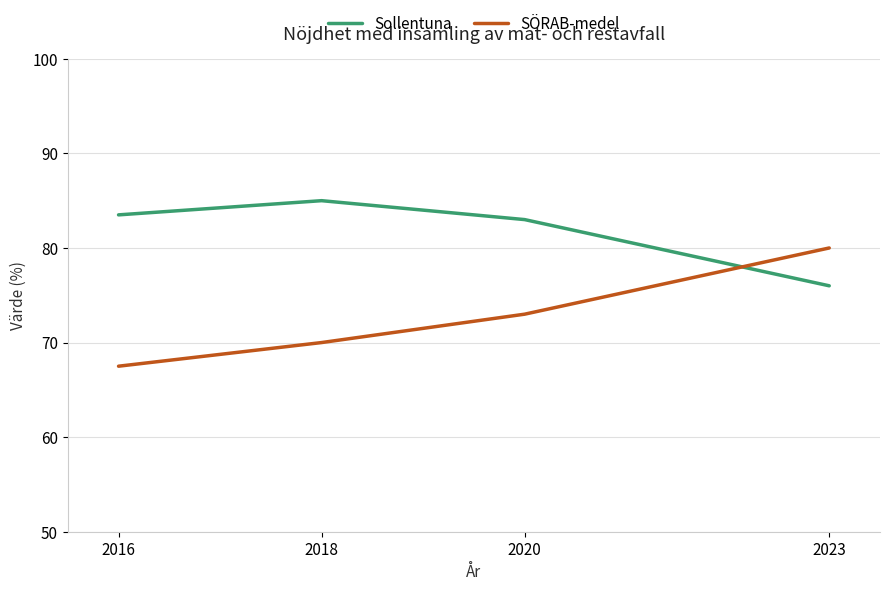

What is the spread (max minus min) of values at 2018?

15.0